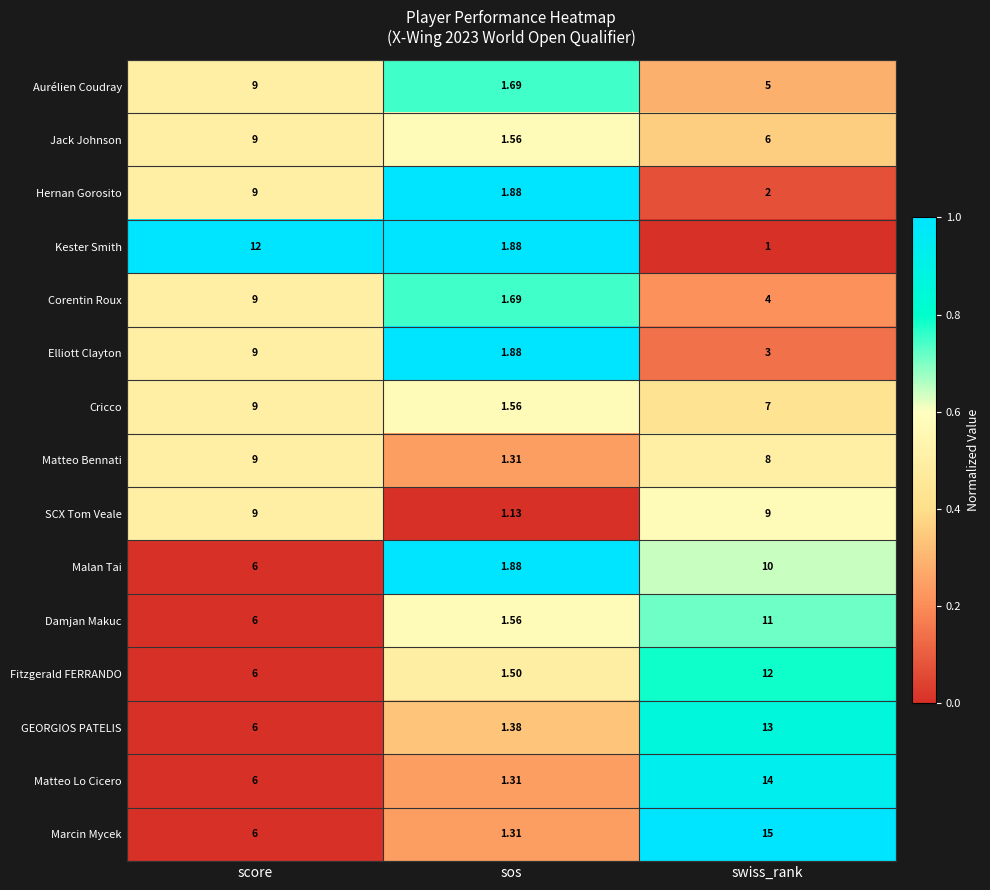

At which label is GEORGIOS PATELIS closest to 7?

score